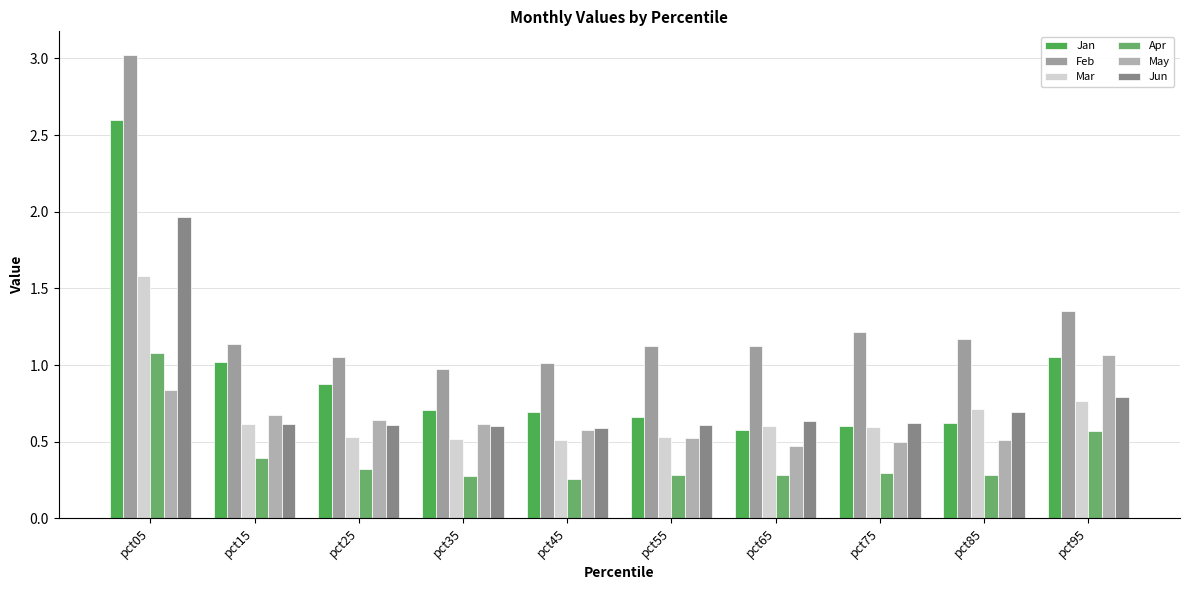

How many bars are there in total?

60